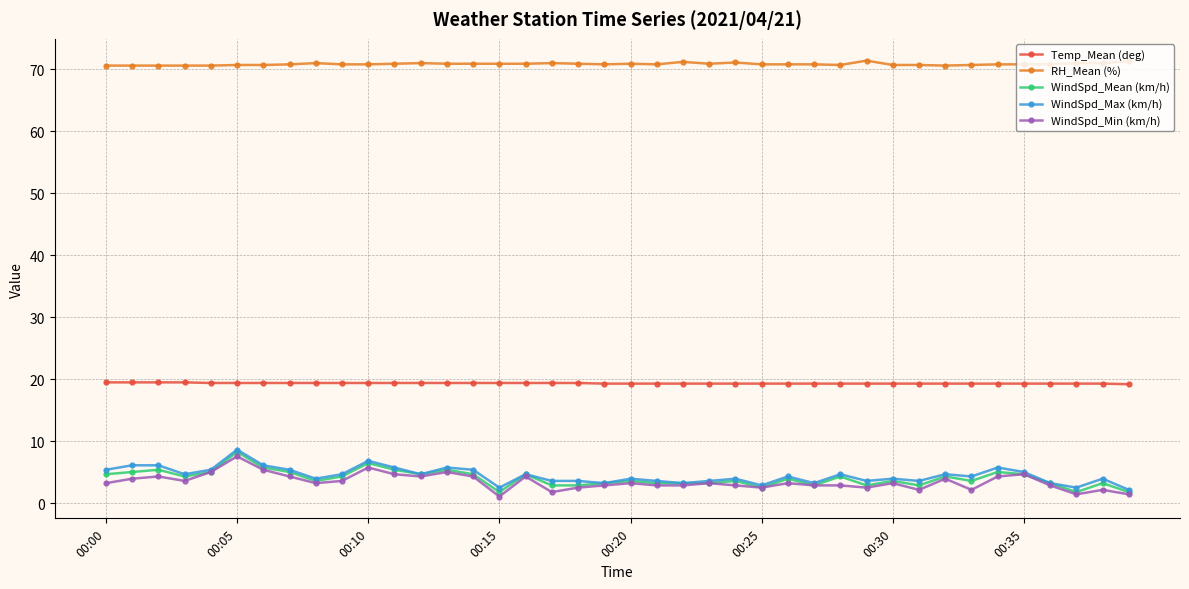

Which series has the largest total across all categories?

RH_Mean (%)